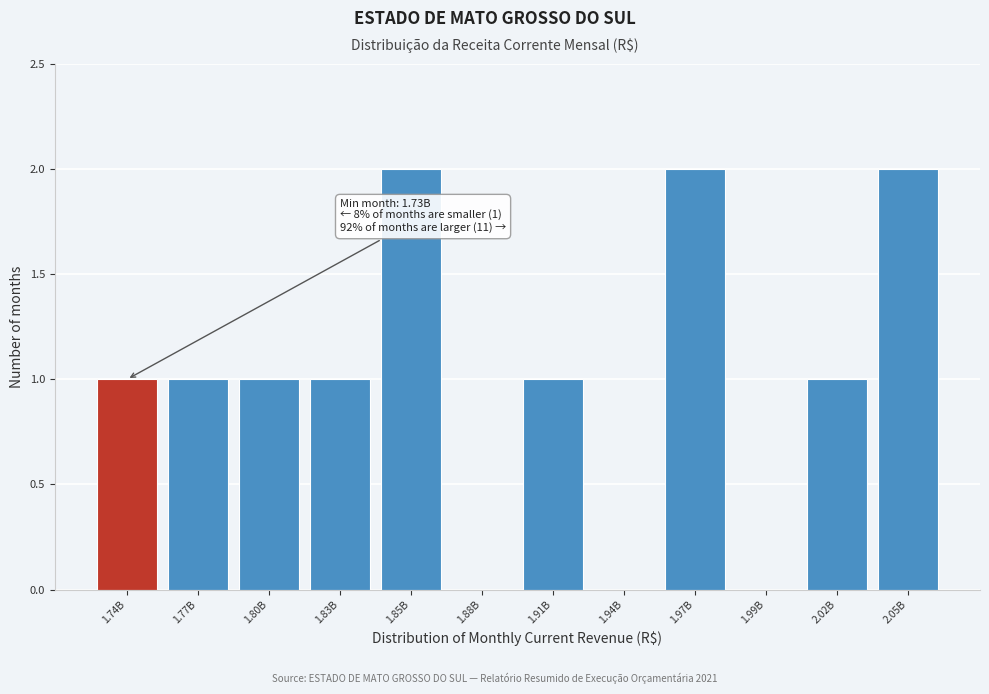

Reading right to left, transcribe all the data shown in this chart.

2.05B=2	2.02B=1	1.99B=0	1.97B=2	1.94B=0	1.91B=1	1.88B=0	1.85B=2	1.83B=1	1.80B=1	1.77B=1	1.74B=1